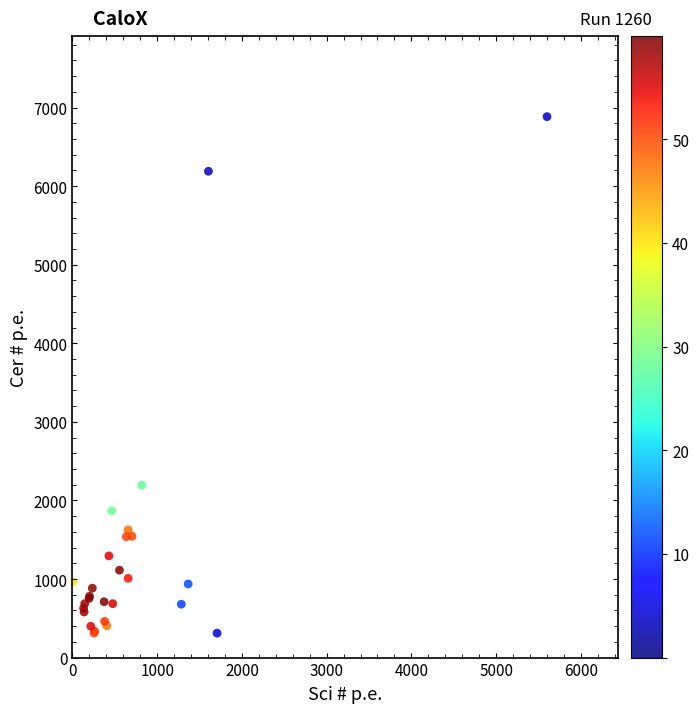

What Y value in the scatter plot is closest to 3597?

2193